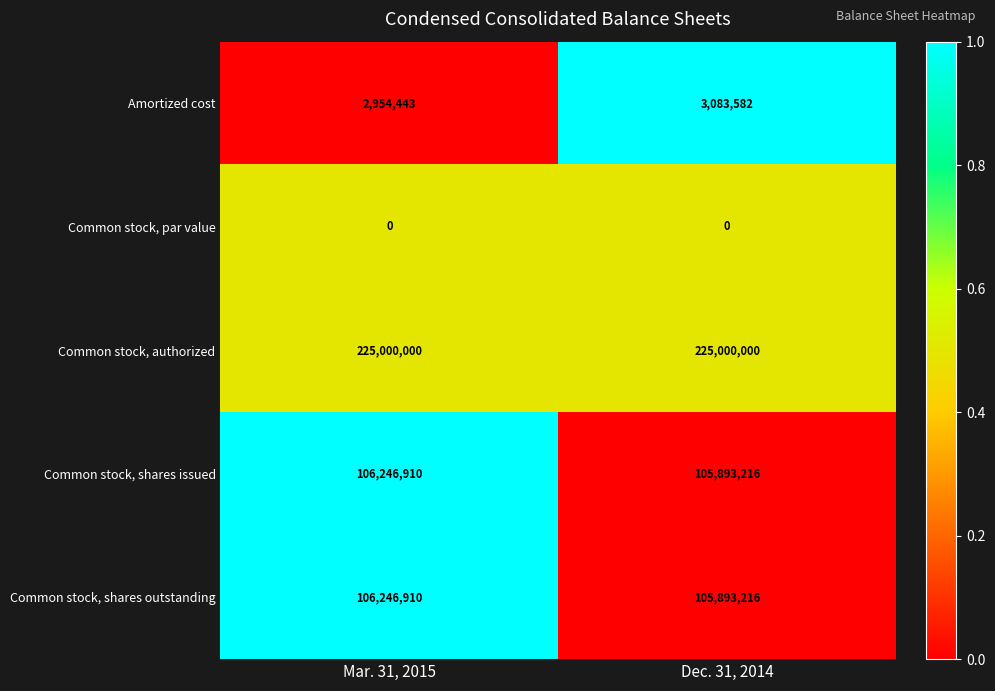

What is the spread (max minus min) of values at Mar. 31, 2015?

225000000